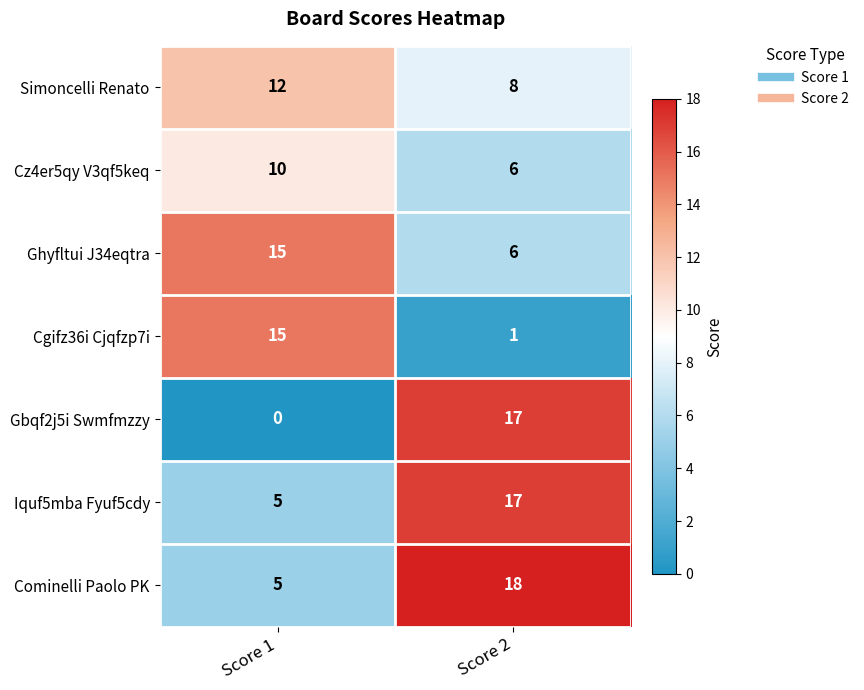

Which category has the lowest value across all series?

Score 1